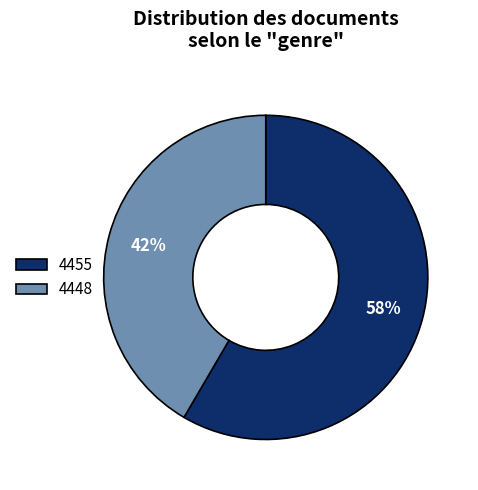

What is the ratio of the value at 4455 to the value at 4448?

1.4